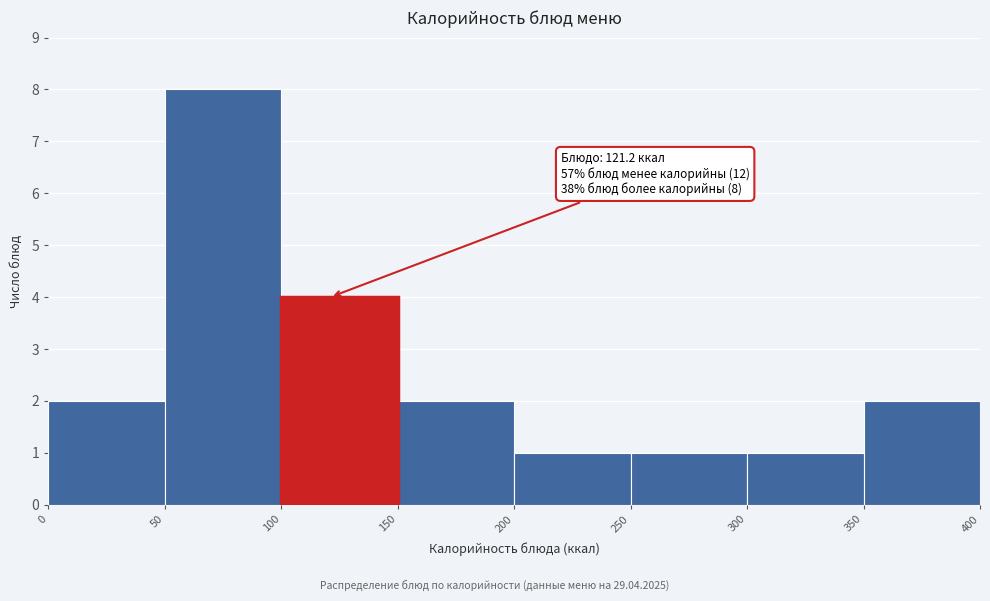

Which range on the x-axis has the tallest bar?

50 to 100